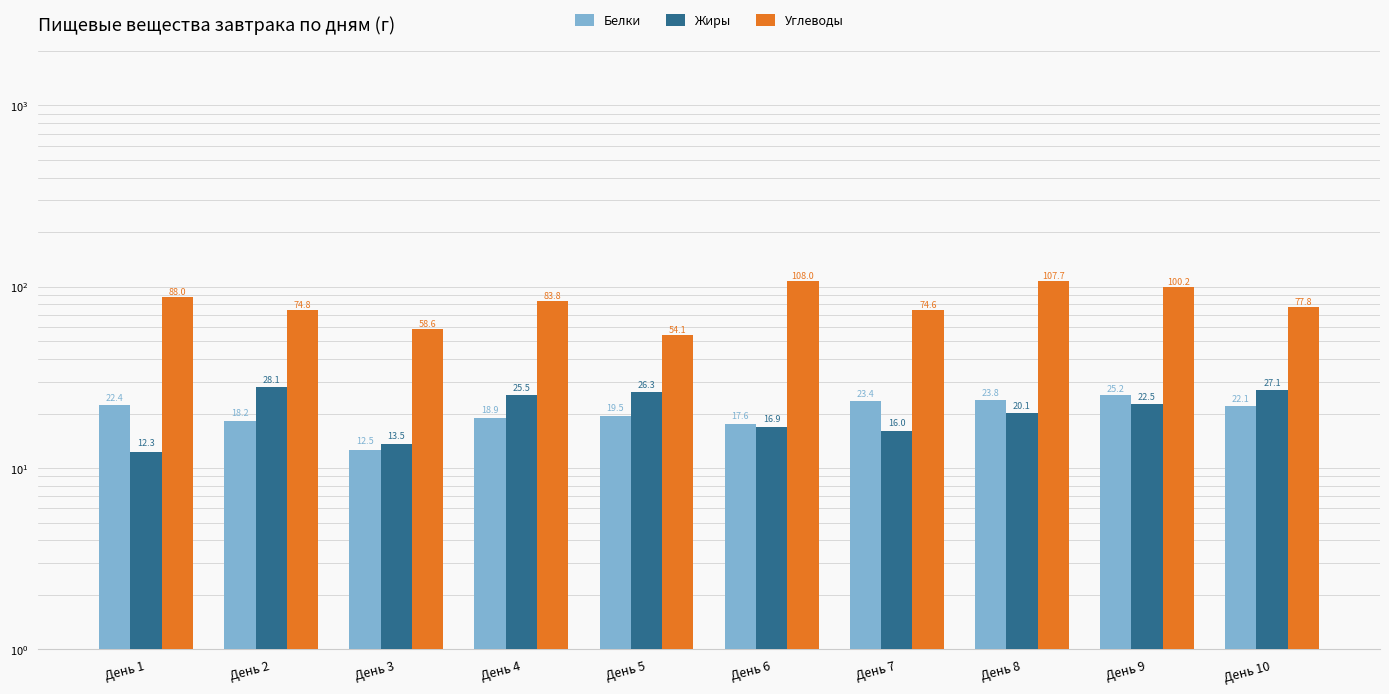

What is the difference between the second highest and second lowest values in the Углеводы series?

49.1